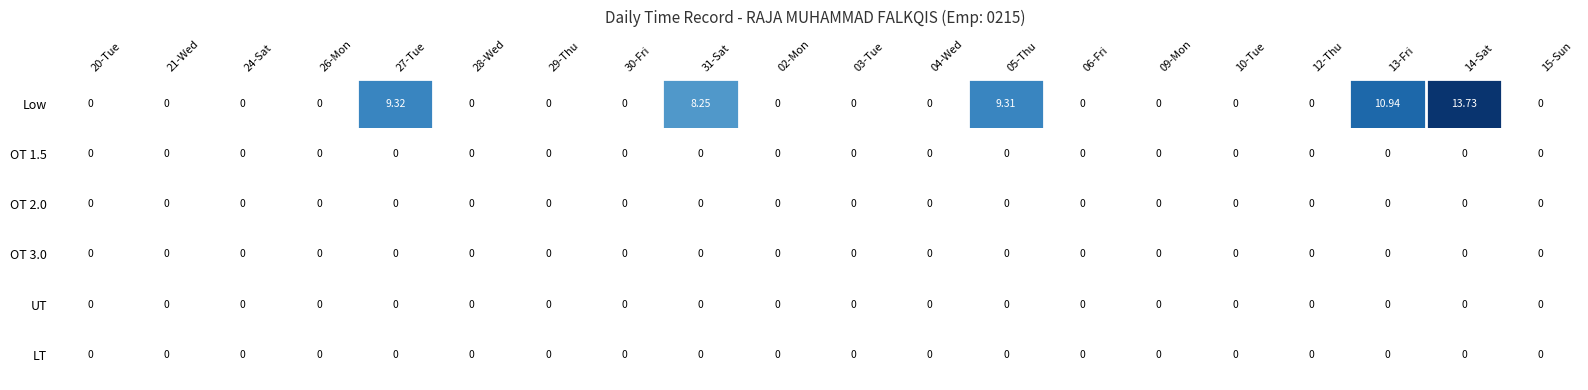

Which series has the largest total across all categories?

Low